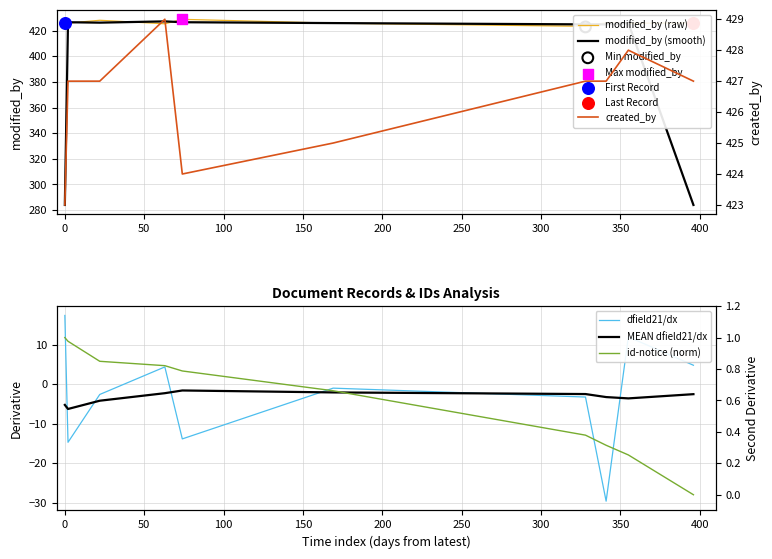

Which series reaches the maximum Y coordinate?

created_by